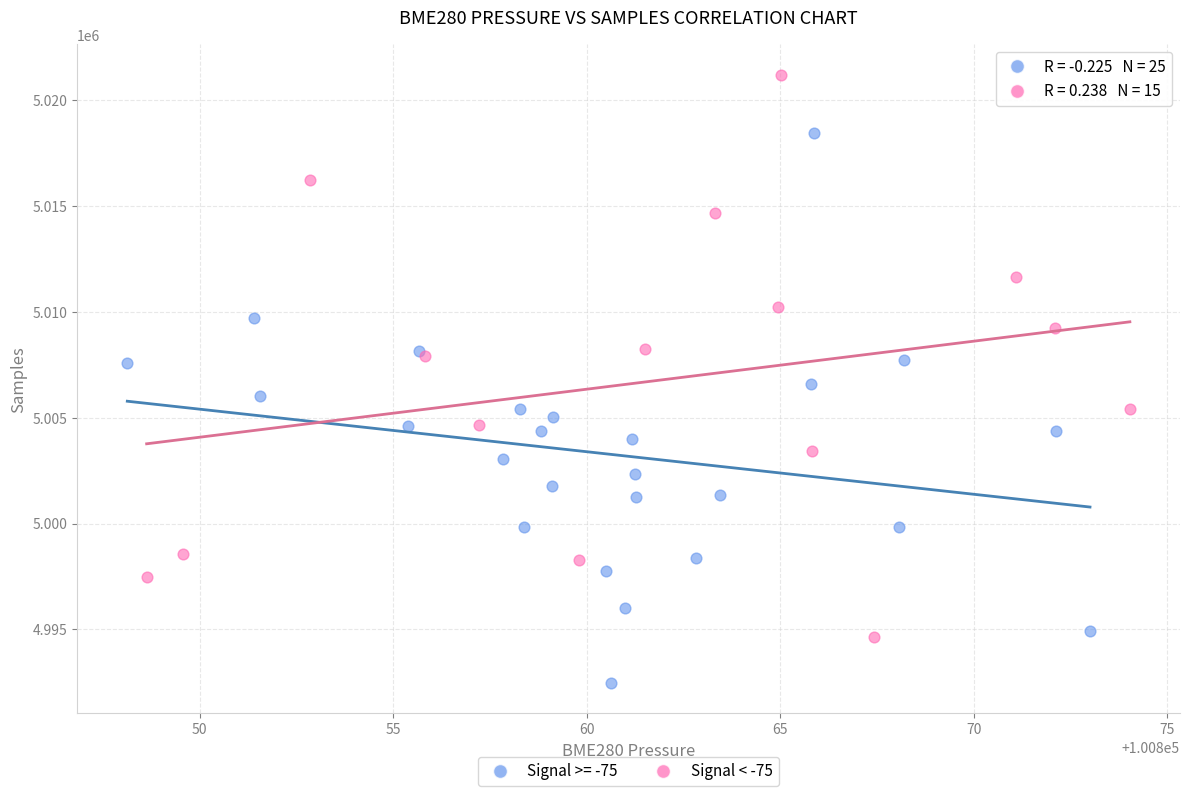

Which series contains the lowest Y value?

Signal >= -75